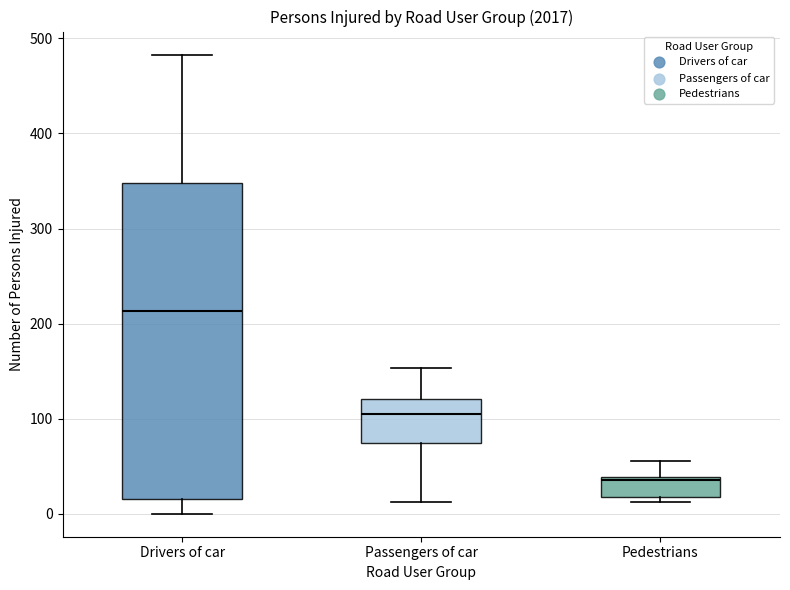

Where does the lower whisker of the box for Passengers of car end on the y-axis? The values are not printed on the chart, so give them approximately, as read against the axis.

10